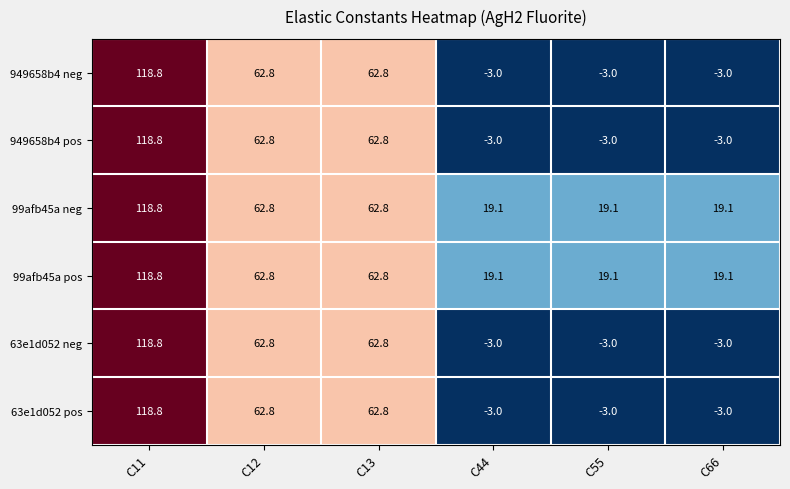

What is the maximum value shown in the chart?

118.8